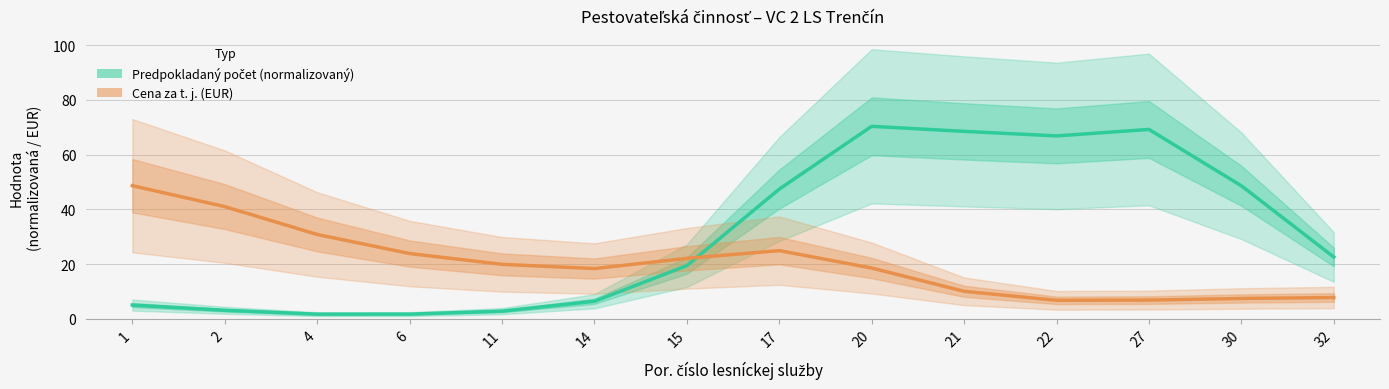

What is the sum of all Predpokladaný počet (normalizovaný) values?

434.2